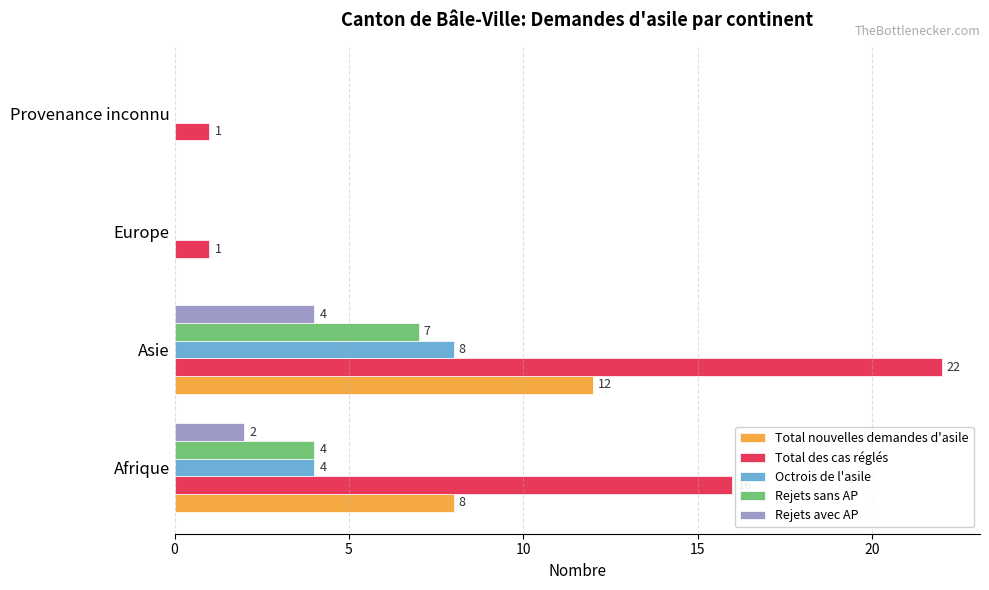

Which series has the largest range (max minus min)?

Total des cas réglés